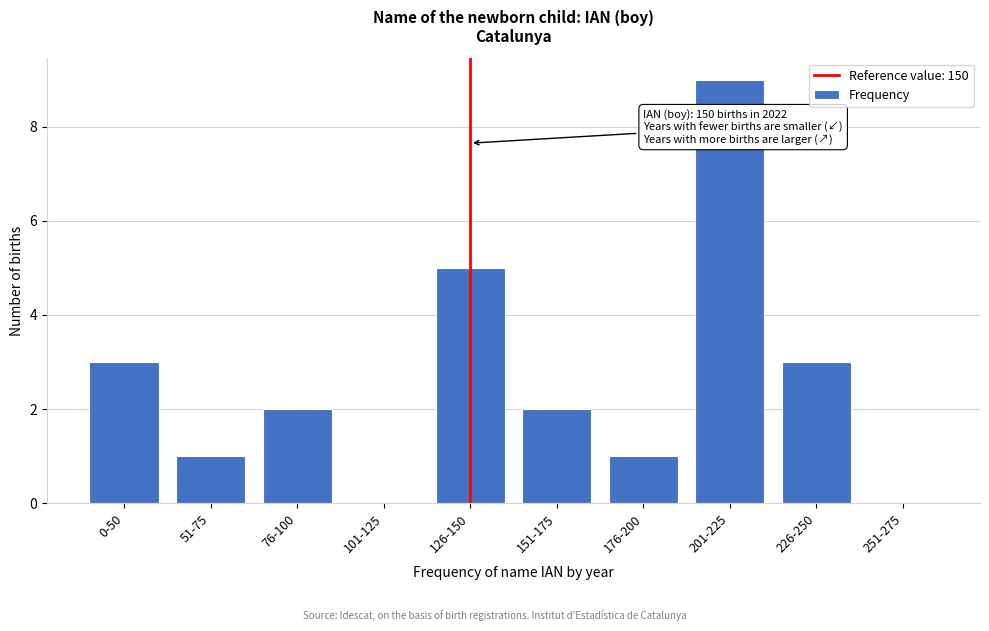

Reading right to left, list all the values displayed in this chart.

251-275=0	226-250=3	201-225=9	176-200=1	151-175=2	126-150=5	101-125=0	76-100=2	51-75=1	0-50=3